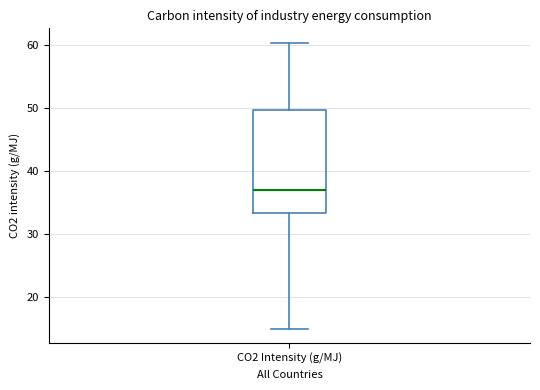

Transcribe this box plot: give where the median line is, the range the box spans, and where the two whiskers end, as read against the y-axis. The values are not printed on the chart, so give them approximately, as read against the axis.

median 37, box 33 to 50, whiskers 15 to 60